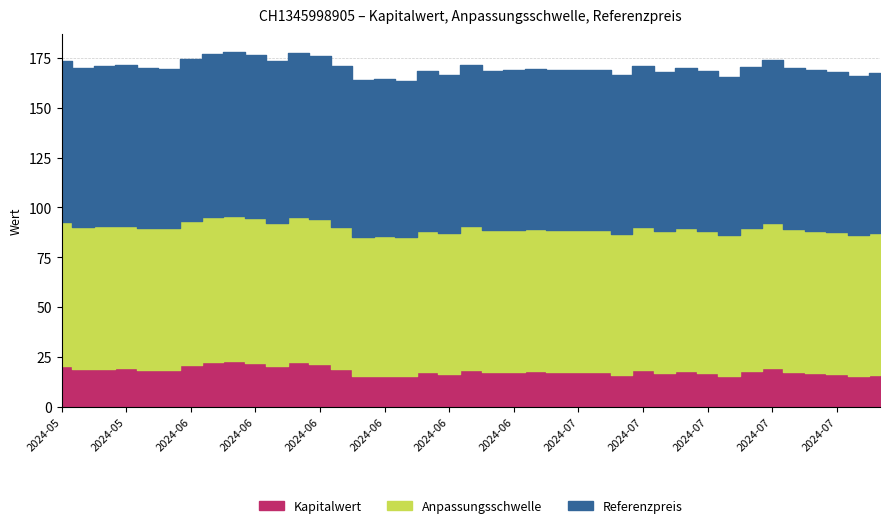

Which series has the largest range (max minus min)?

Kapitalwert